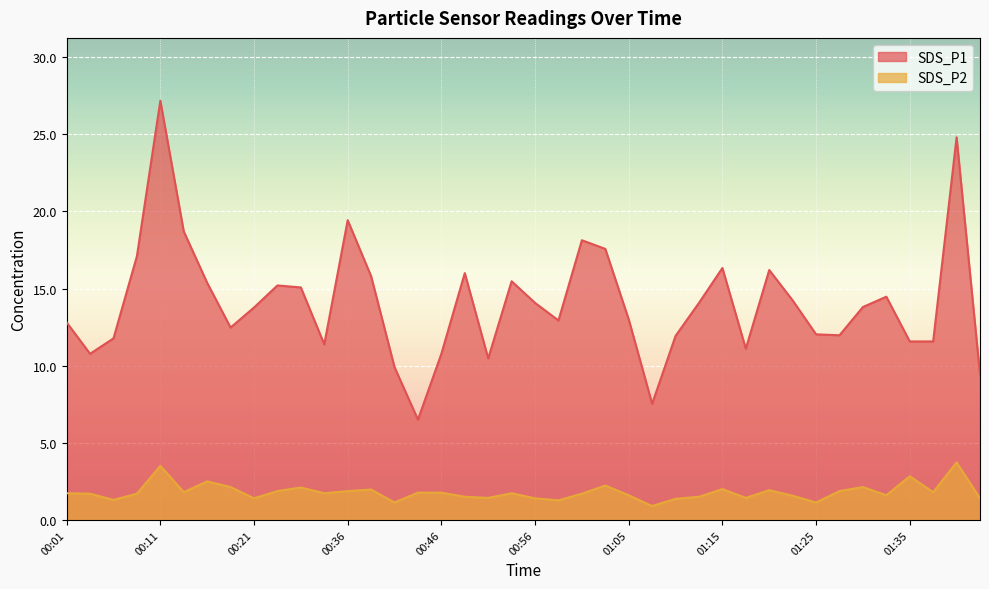

Rank the series by their maximum value, from lowest to highest.

SDS_P2, SDS_P1